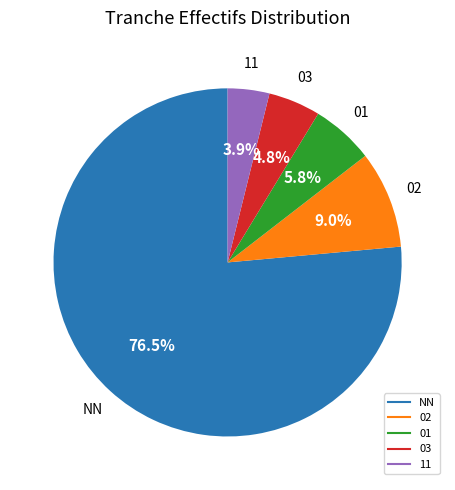

Does any single category account for the majority?

Yes